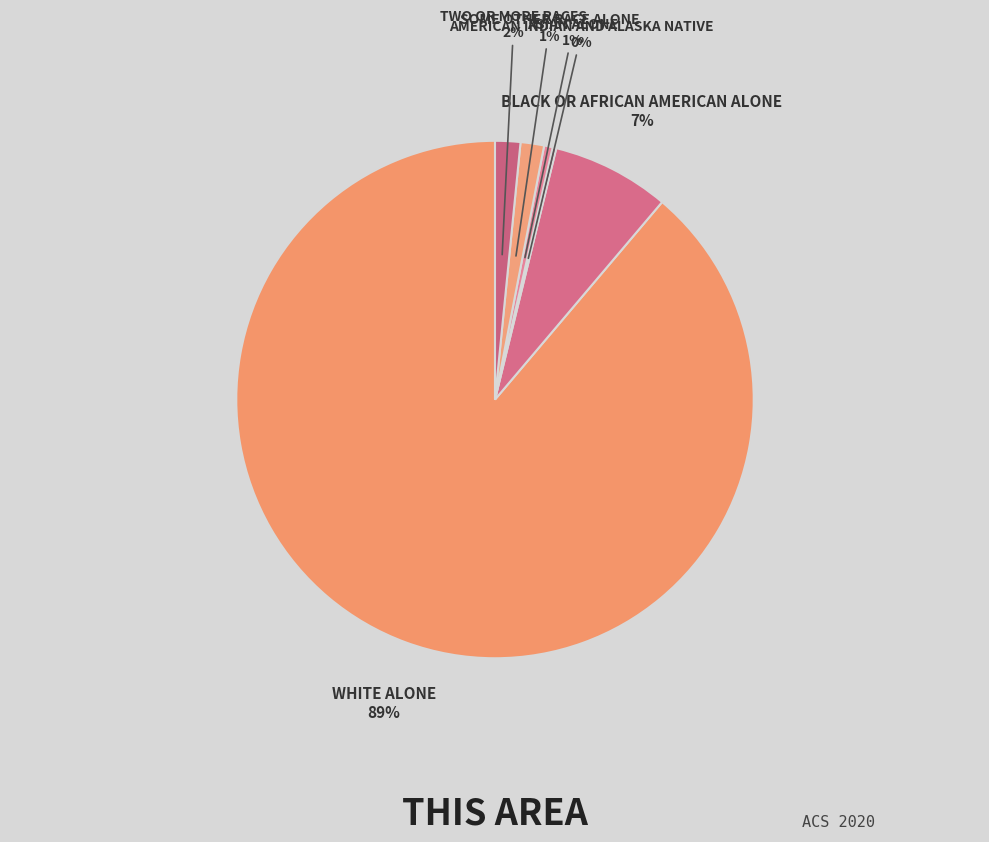

Which category has the biggest portion of the pie?

White alone